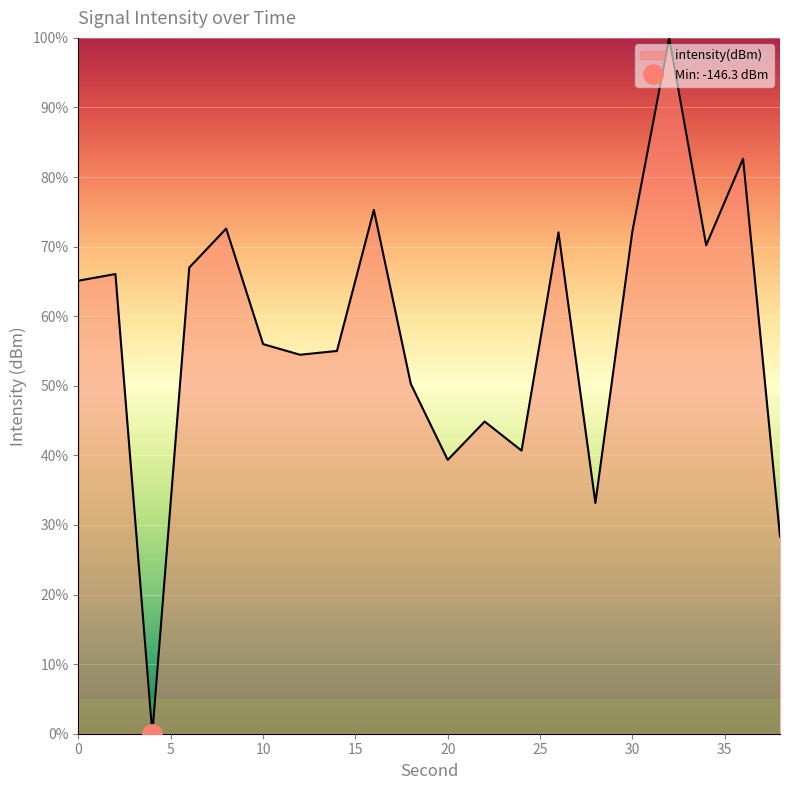

At which label is the value closest to 50?

18